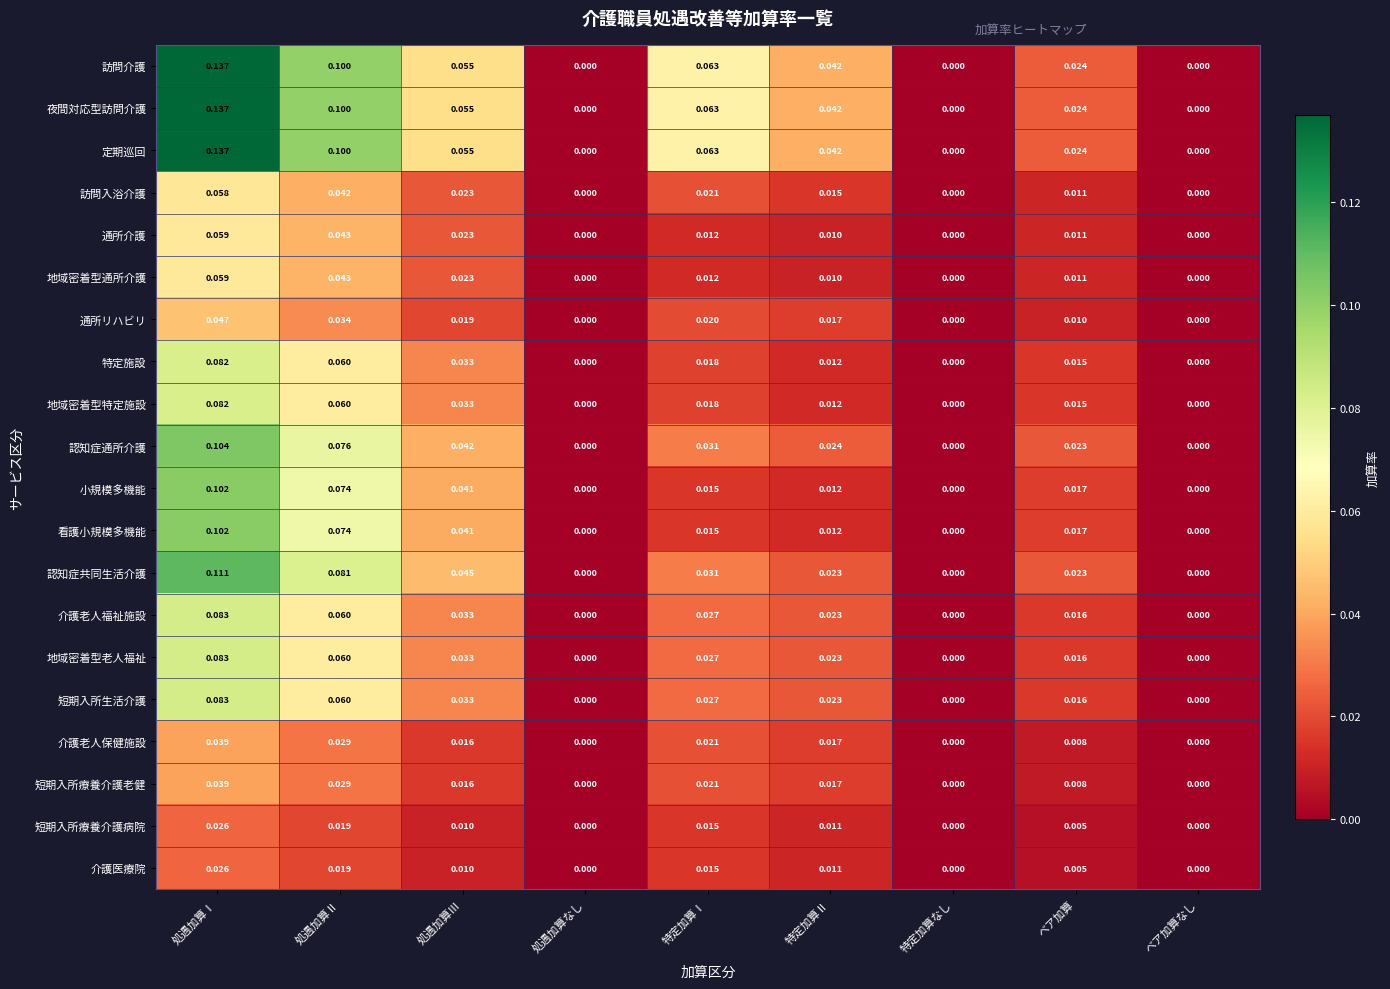

At which category is the sum across all series the highest?

処遇加算Ⅰ